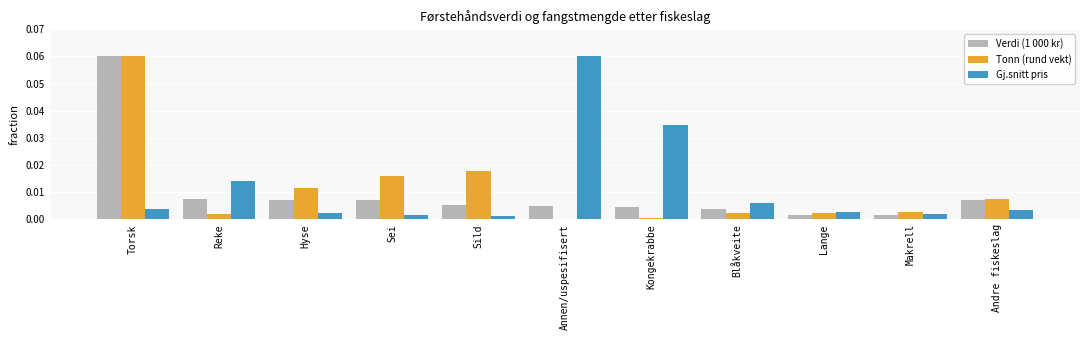

Between Annen/uspesifisert and Blåkveite, which series saw the biggest shift?

Gj.snitt pris